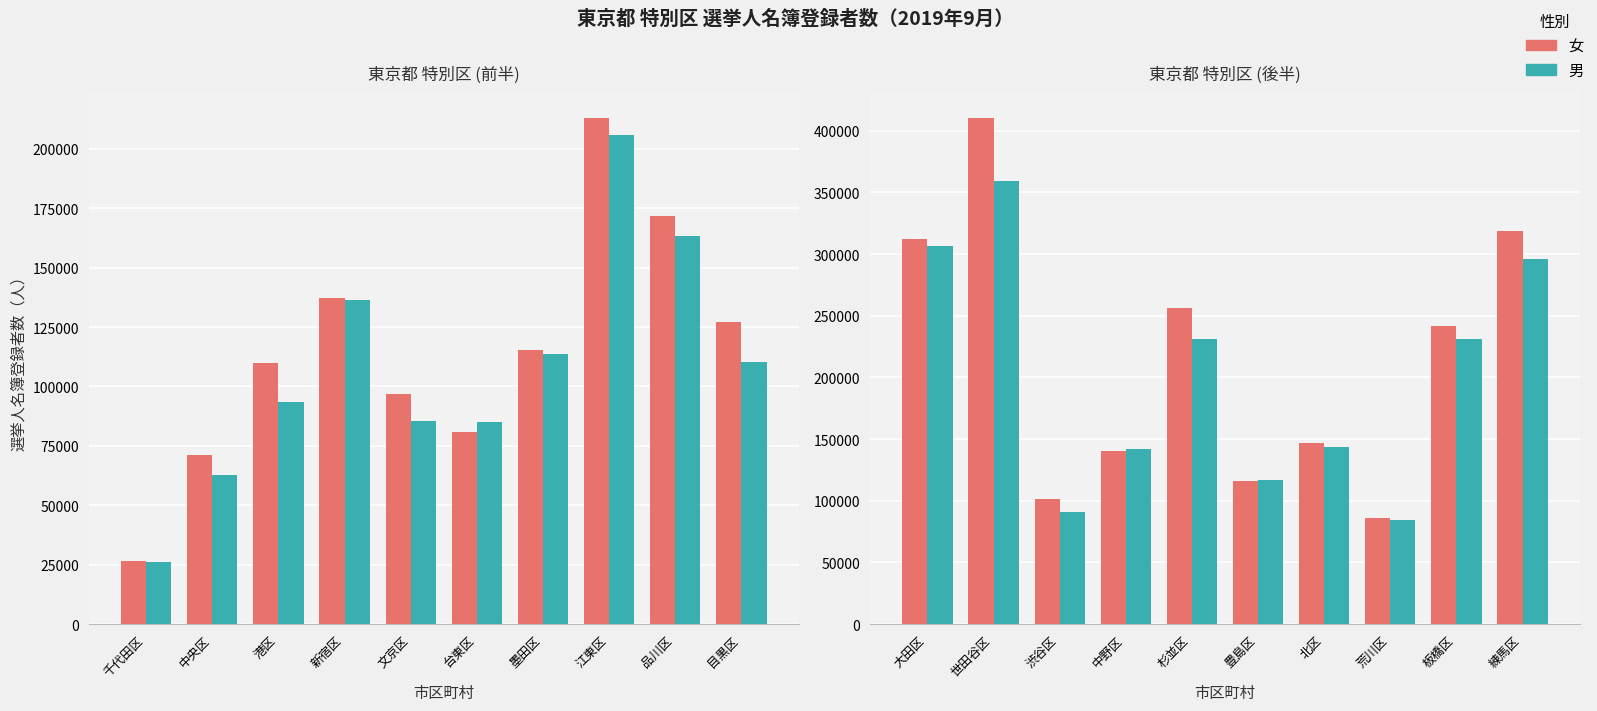

What is the maximum value shown in the chart?

410414